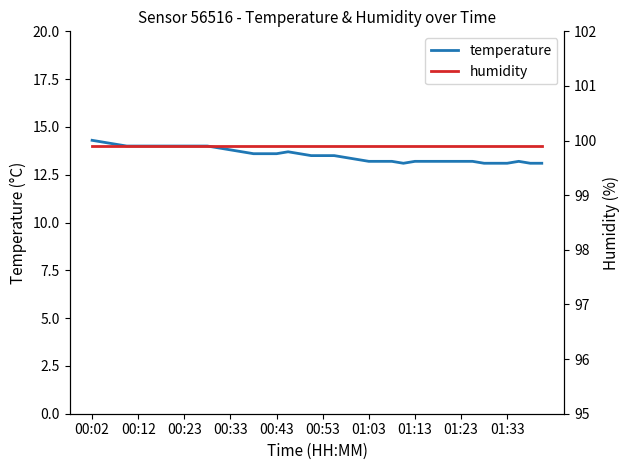

Does the chart display data point markers on the line(s)?

No